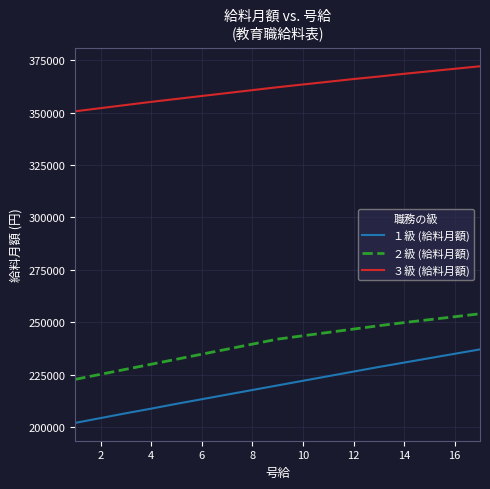

What is the maximum value for ３級 (給料月額)?

372200